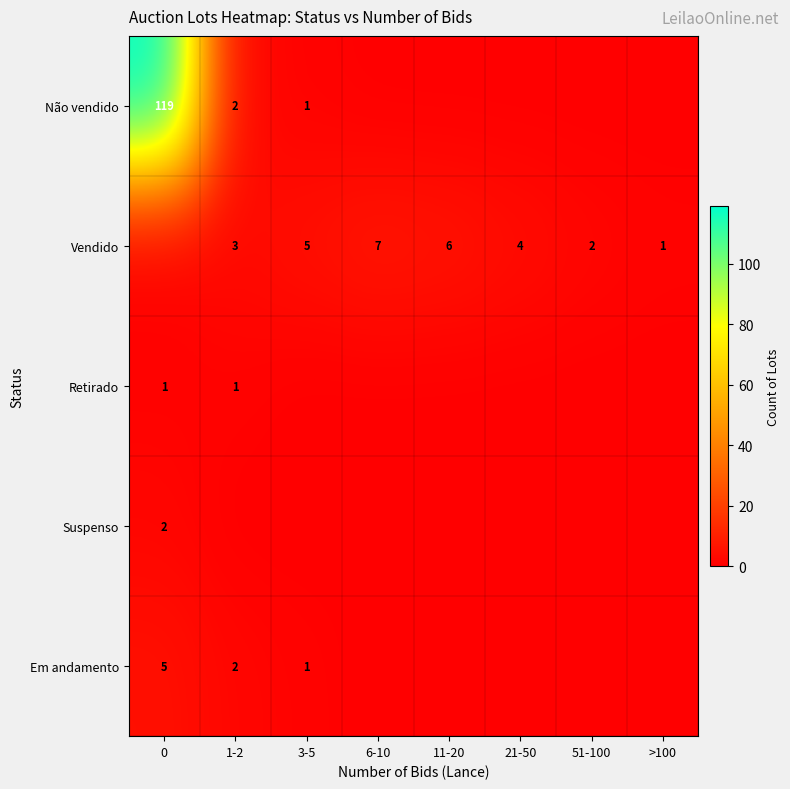

Which has a higher value, 3-5 or >100?

3-5